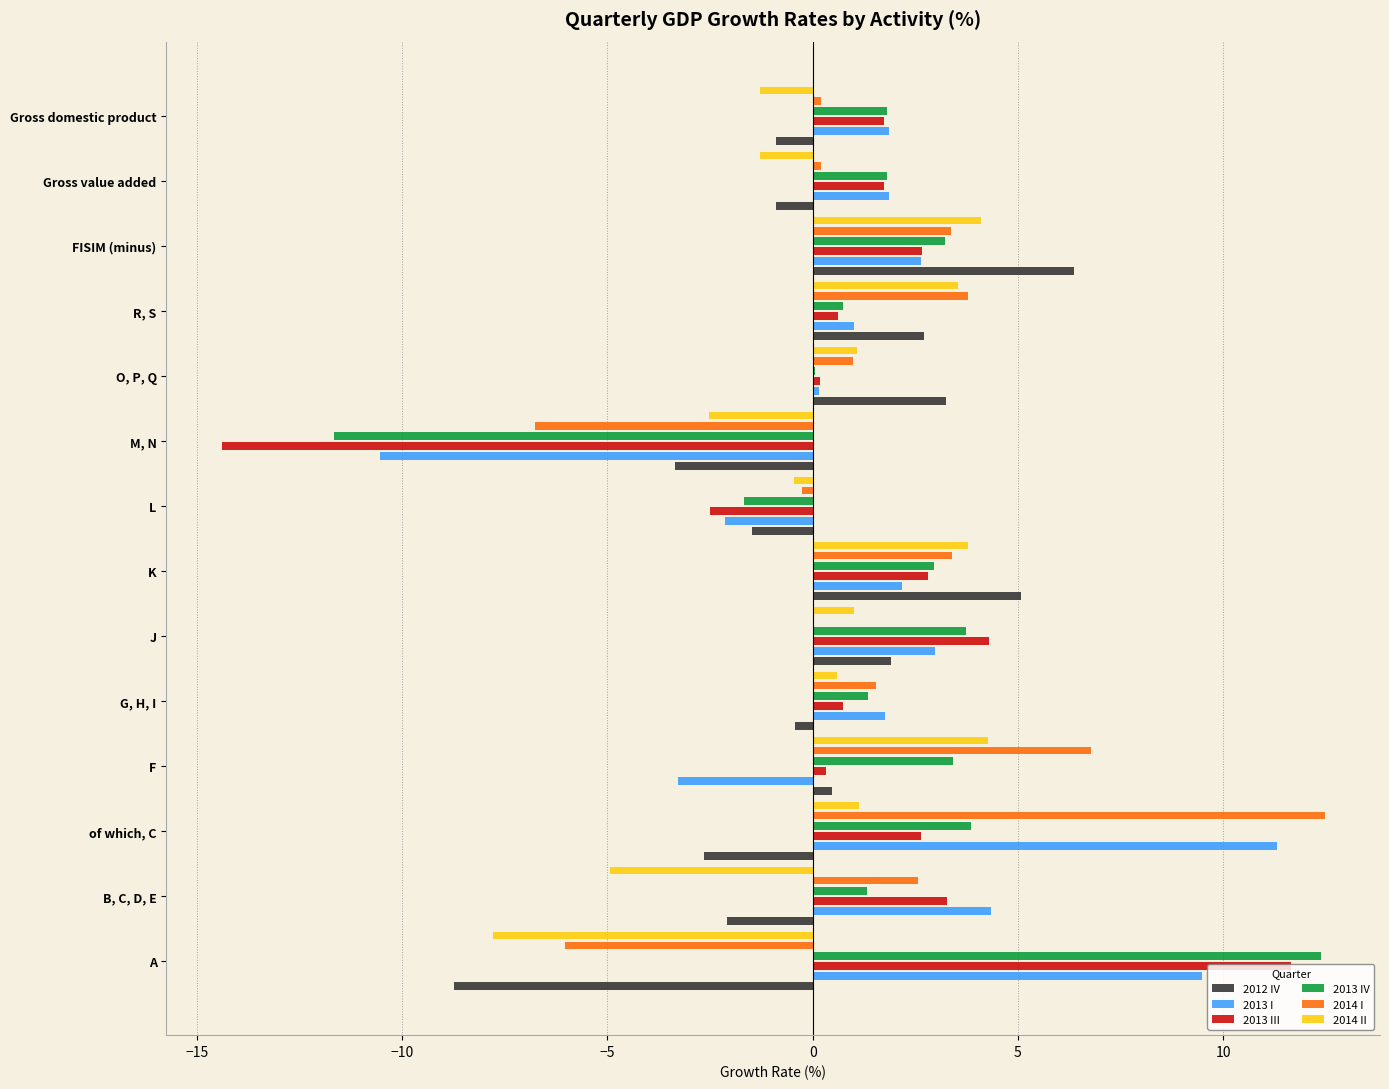

Which series has the widest spread of values?

2013 III